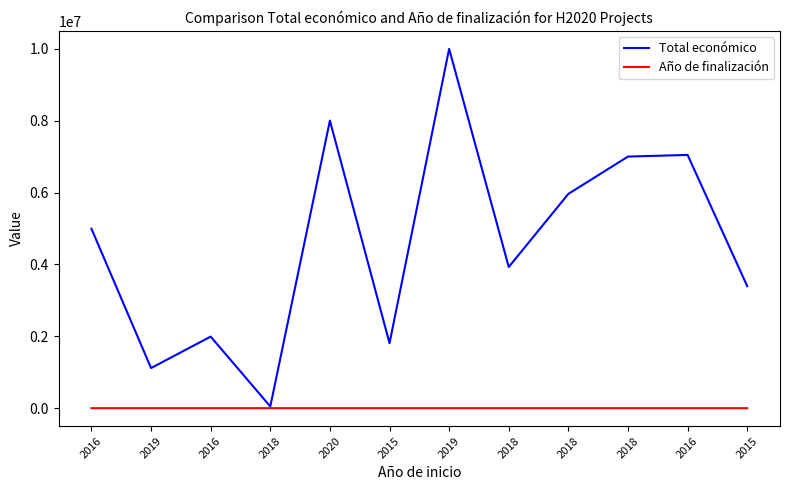

At which label does Año de finalización reach its peak?

2020